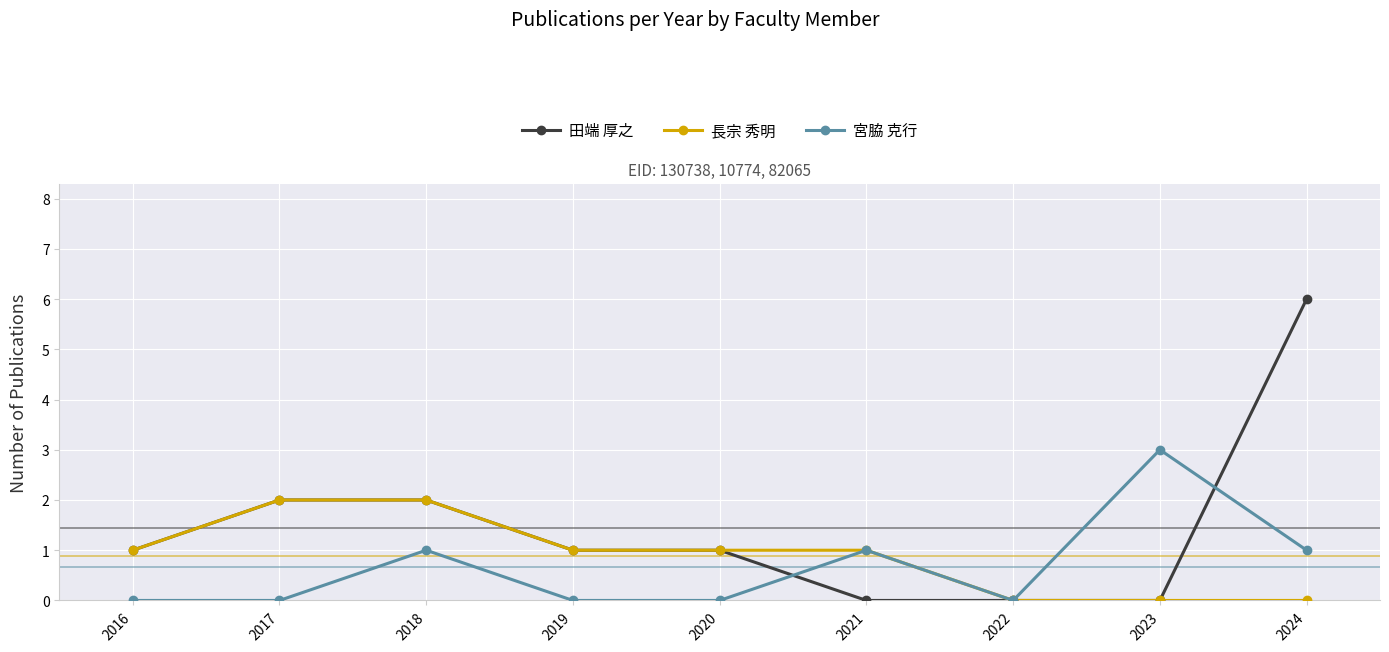

Rank the series by their maximum value, from lowest to highest.

長宗 秀明, 宮脇 克行, 田端 厚之